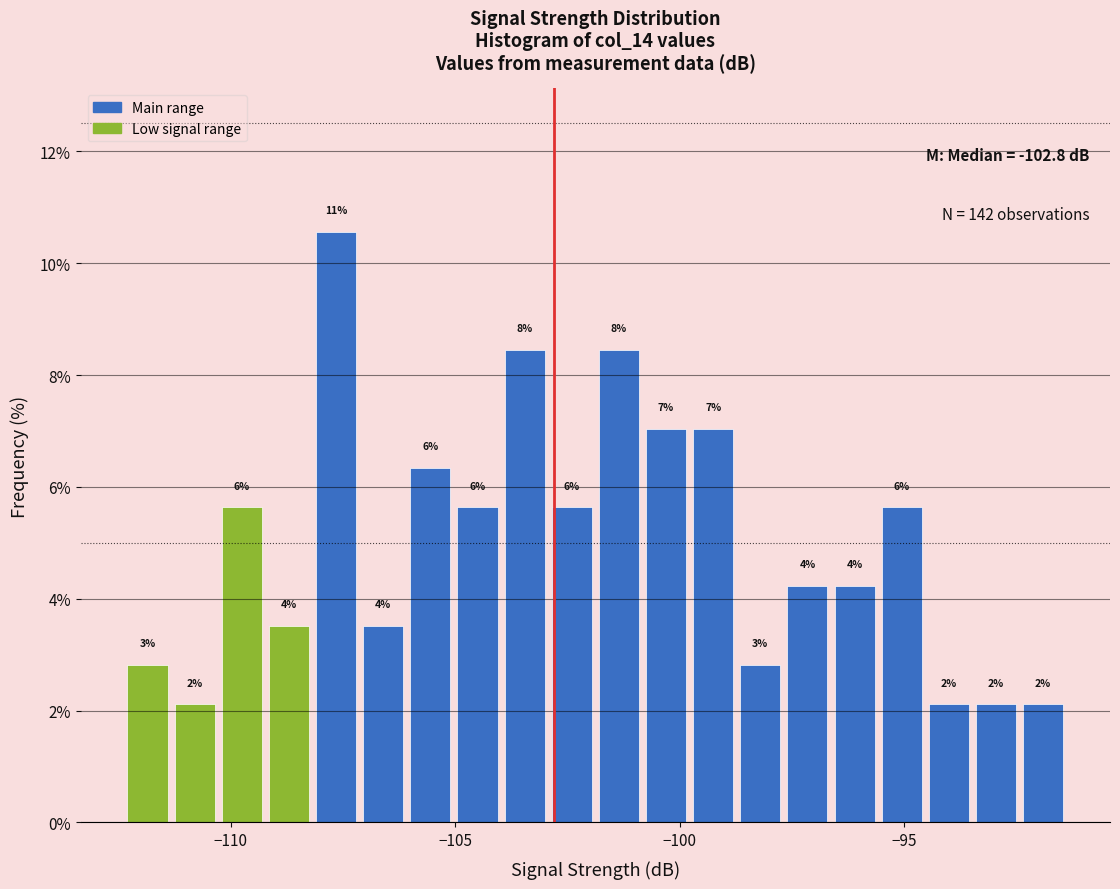

Read against the x-axis, roughly where is the centre of the tallest bar?

-107.5